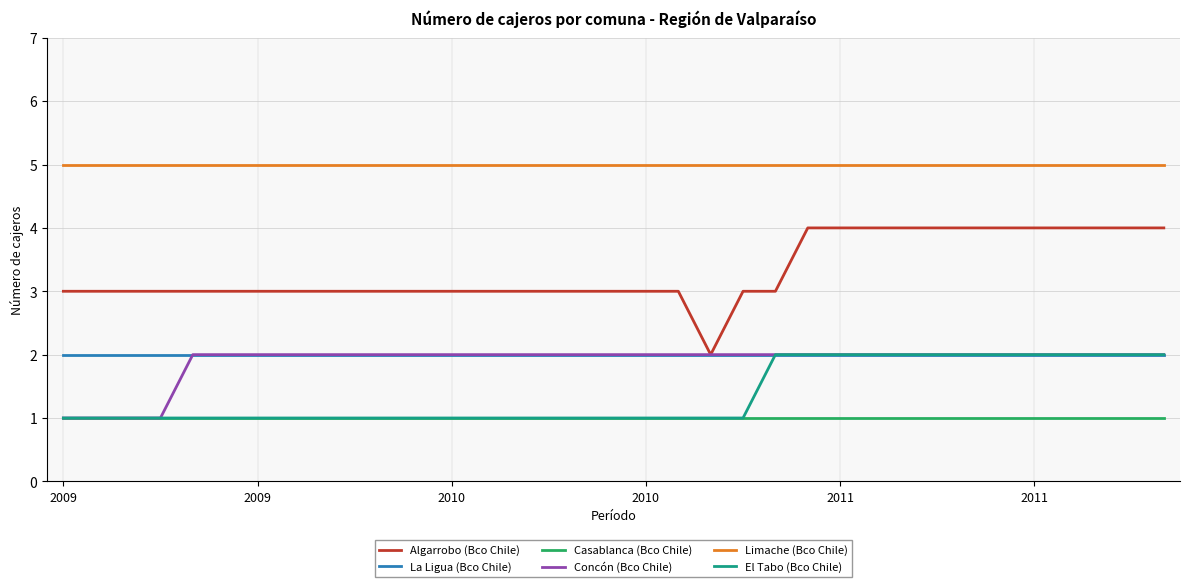

What is the difference between the maximum and minimum values in the Concón (Bco Chile) series?

1